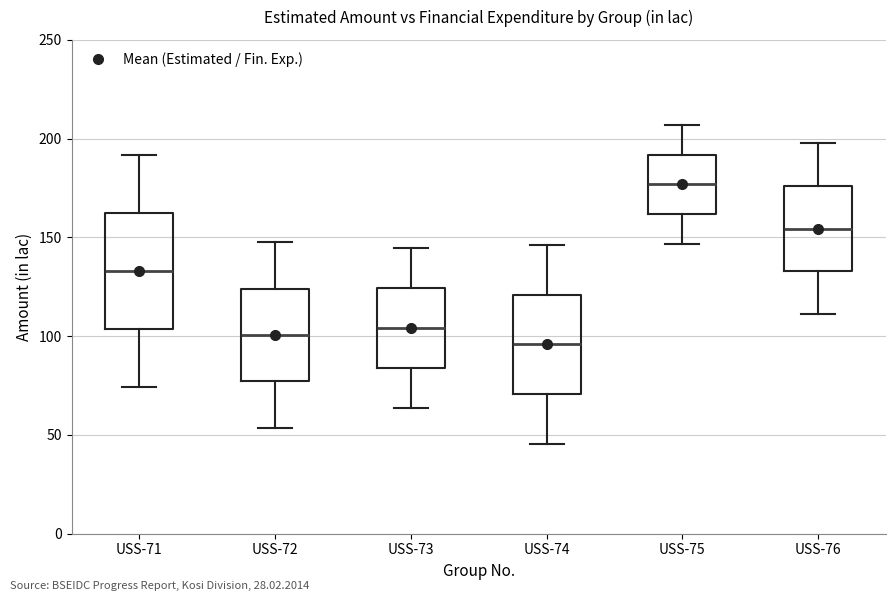

Which box has the highest median line?

USS-75